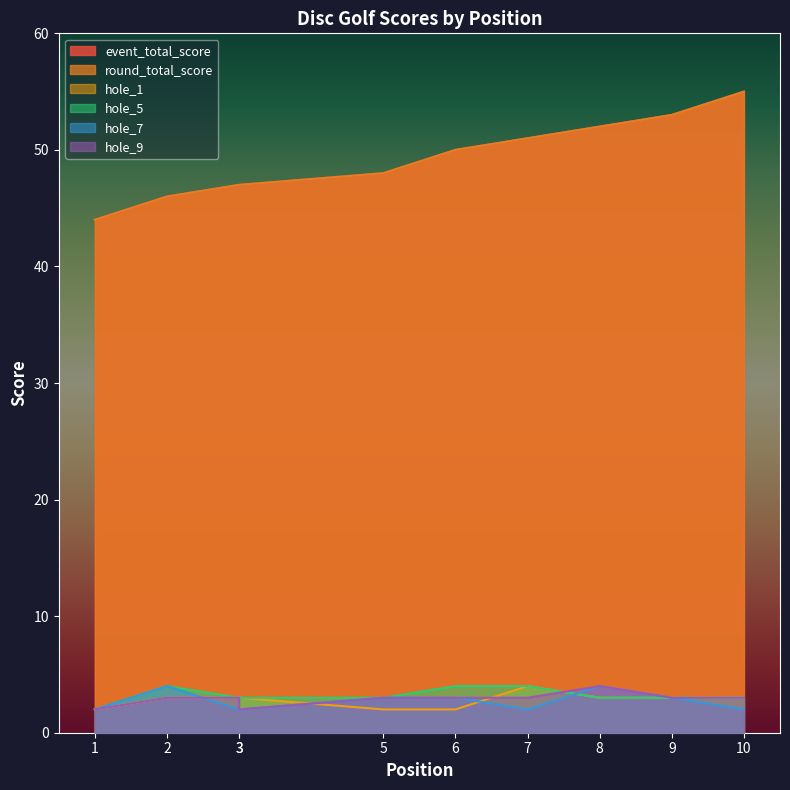

What is the difference between the highest and lowest values at 10?

53